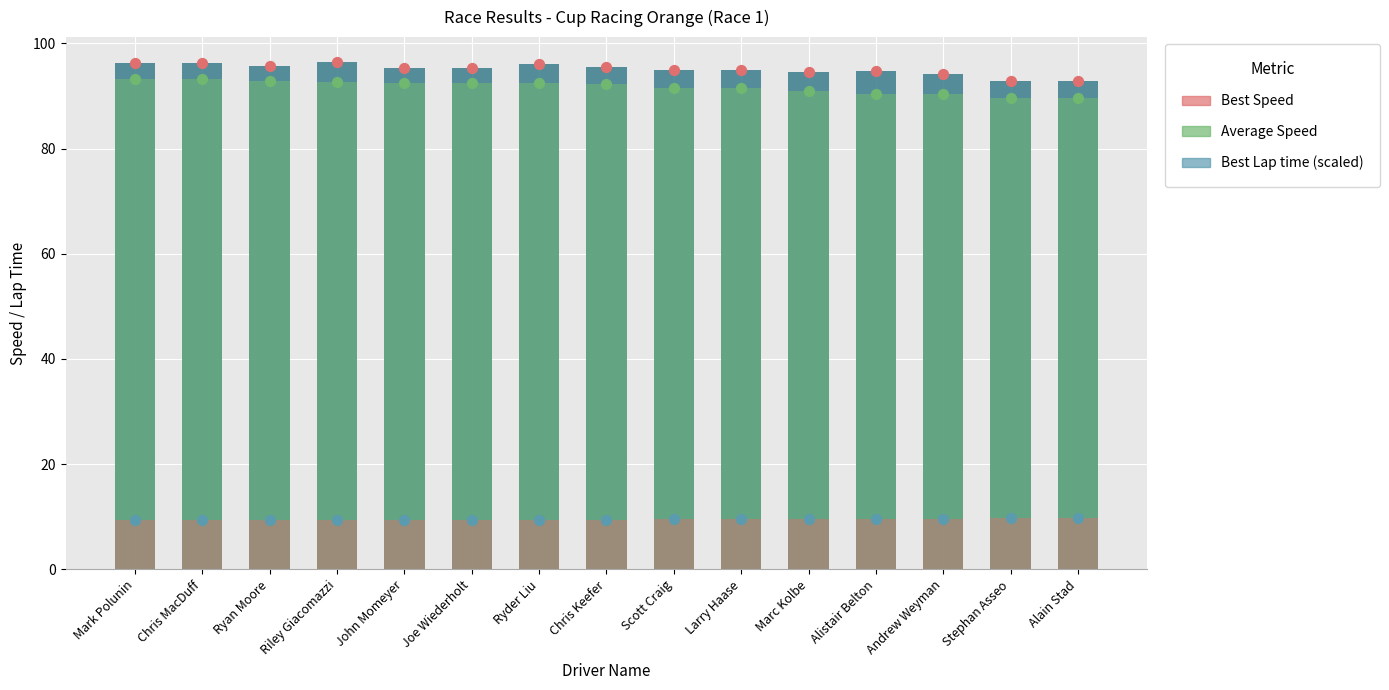

What are all the series names shown in the legend?

Best Speed, Average Speed, Best Lap time (scaled x0.1)